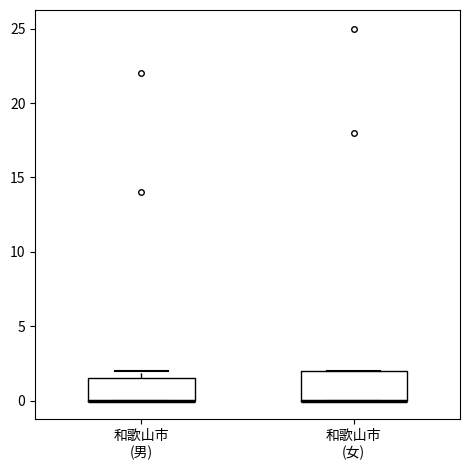

Reading left to right, read every box against the y-axis: the position of its median line, the range the box covers, and the ends of its whiskers. The values are not printed on the chart, so give them approximately, as read against the axis.

和歌山市 (男): median 0.0 (drawn on the box's lower edge), box 0.0 to 1.5, whiskers 0.0 to 2.0
和歌山市 (女): median 0.0 (drawn on the box's lower edge), box 0.0 to 2.0, whiskers 0.0 to 2.0